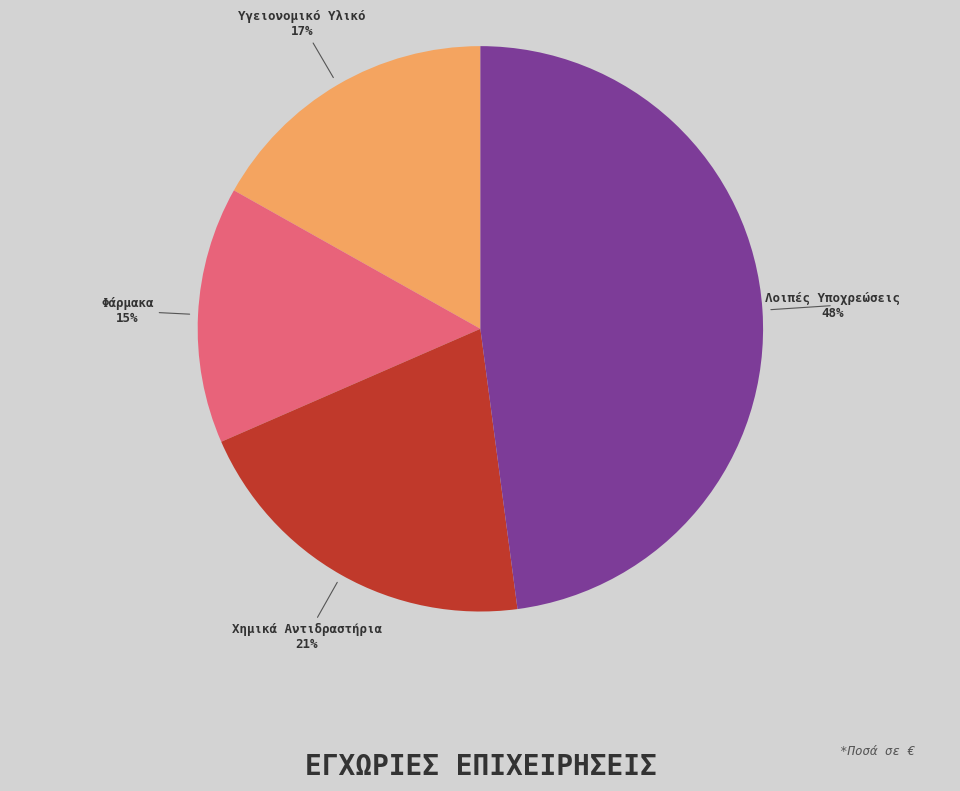

True or false: Υγειονομικό Υλικό accounts for 7% of the total.

False